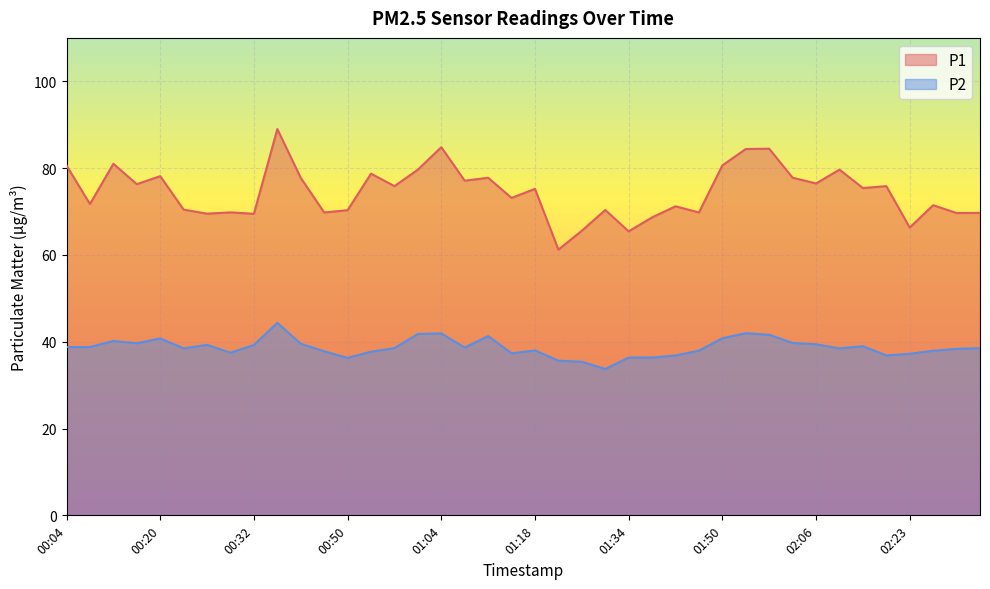

True or false: P2 and P1 cross at least once.

False